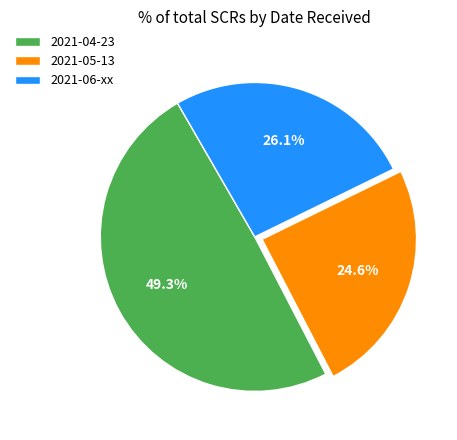

How many slices are in this pie chart?

3